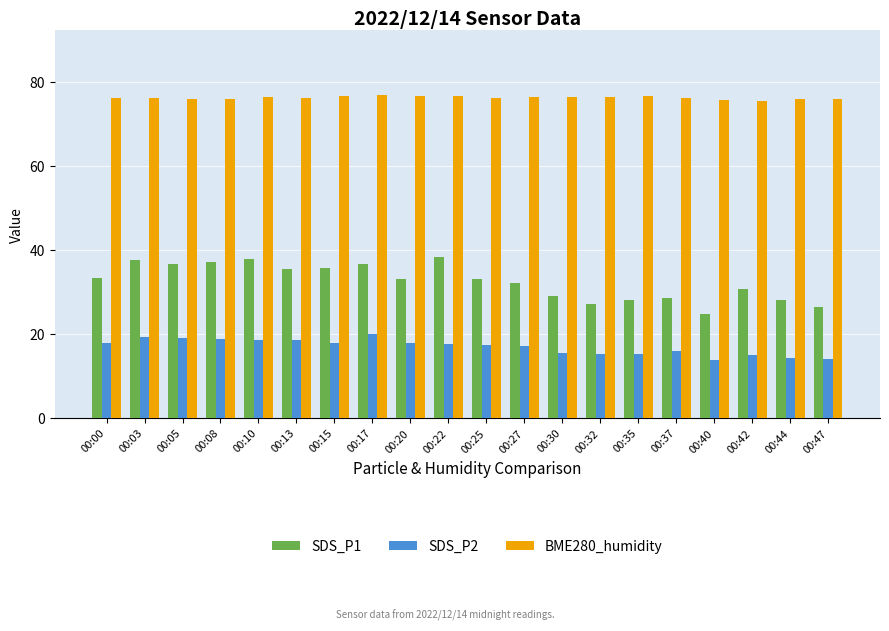

What is the average value of the BME280_humidity series?

76.3